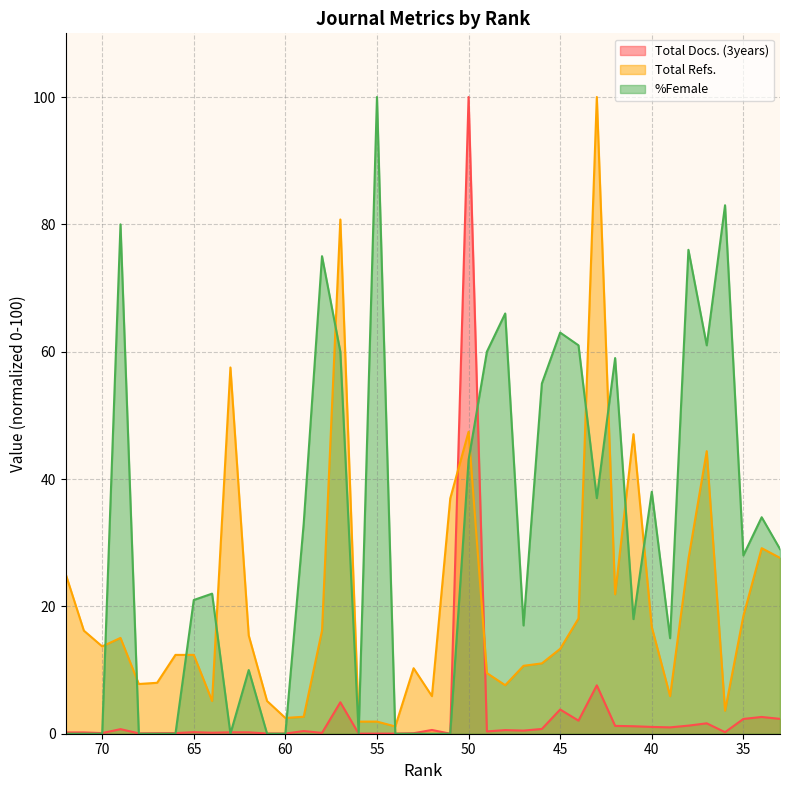

Where do %Female (line) and Total Refs. (line) first cross each other?

40 and 45